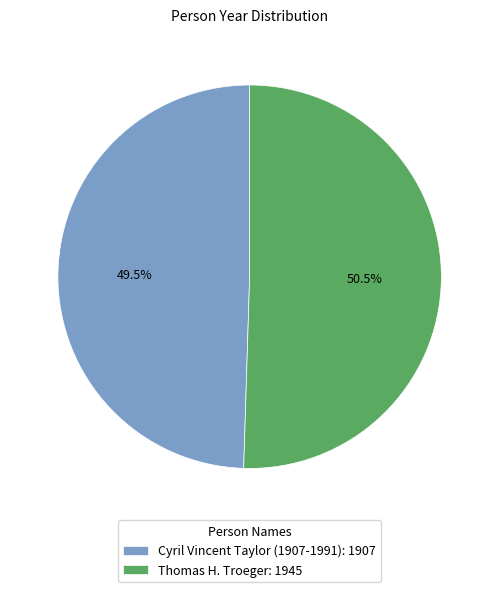

Which slice represents more than half of the pie?

Thomas H. Troeger